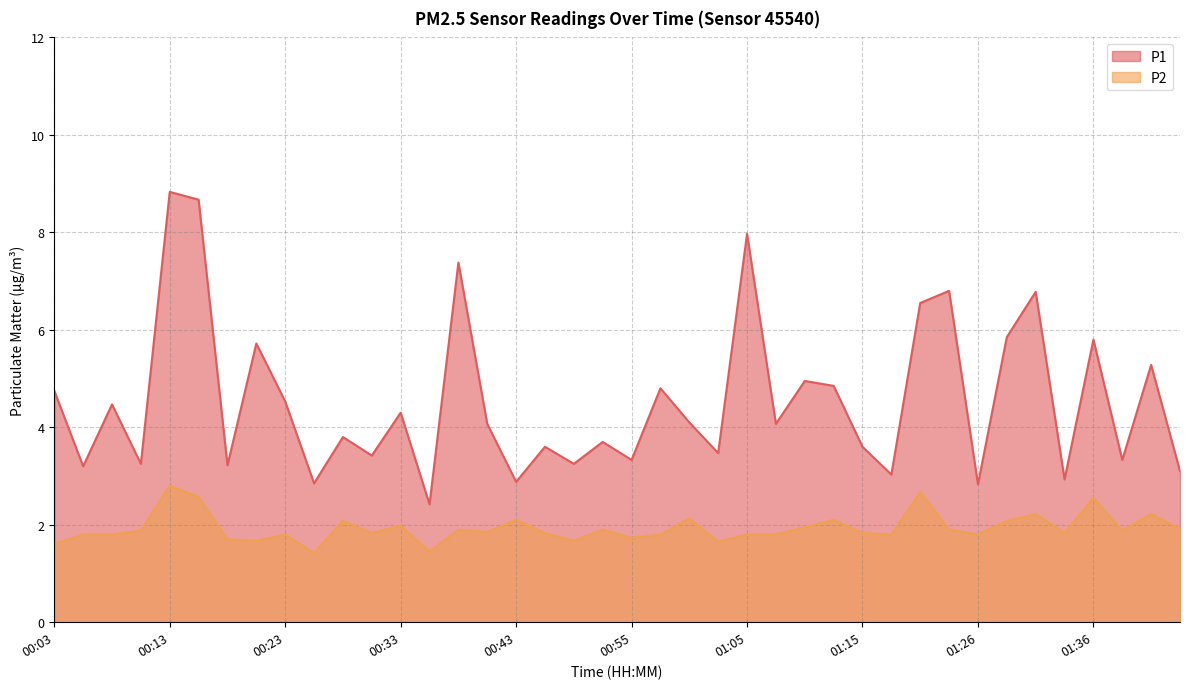

Which series has the widest spread of values?

P1